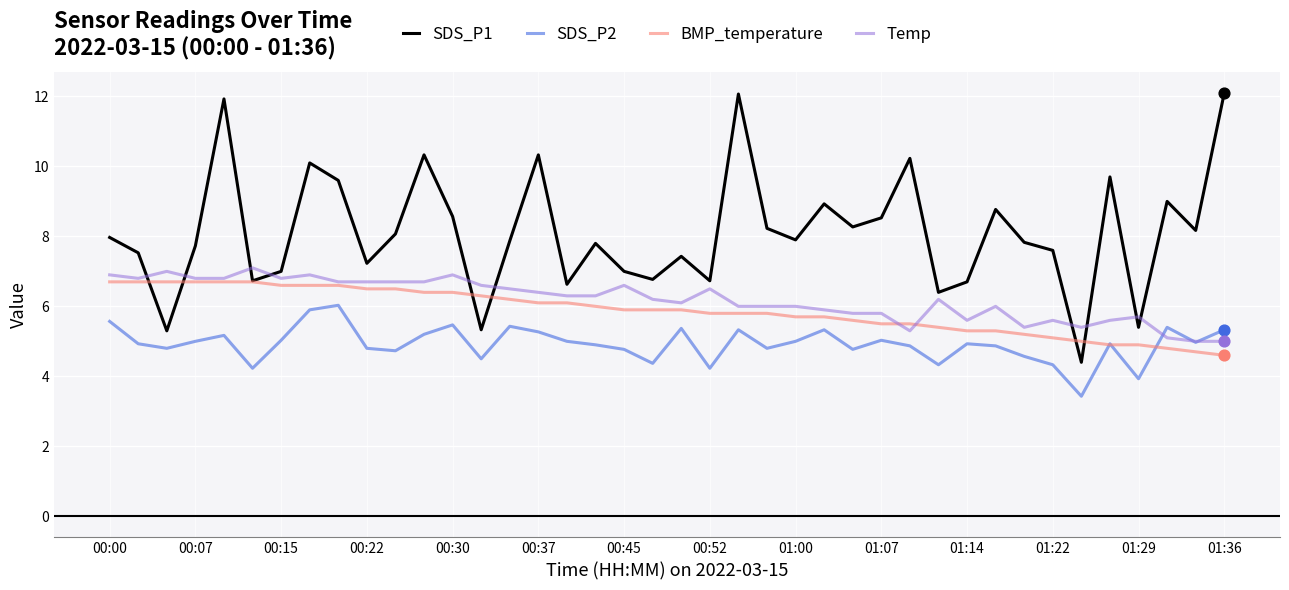

What are all the series names shown in the legend?

SDS_P1, SDS_P2, BMP_temperature, Temp